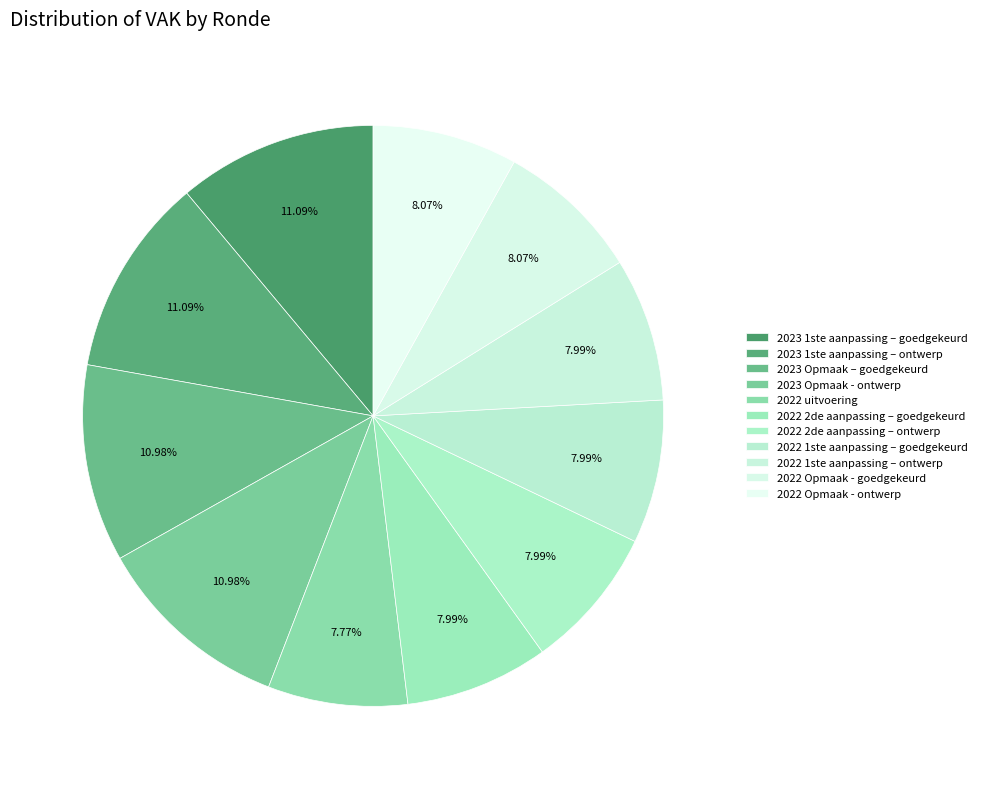

Combined, what portion of the pie is 2023 1ste aanpassing – ontwerp and 2022 2de aanpassing – goedgekeurd?

19.1%